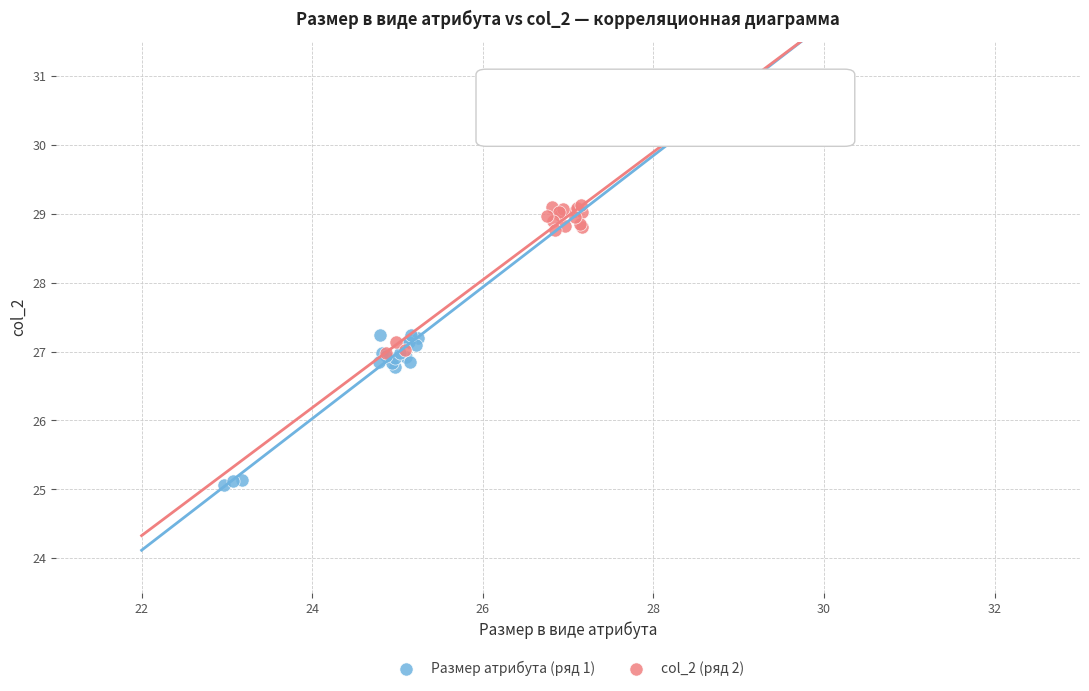

Which series contains the highest Y value?

col_2 (ряд 2)